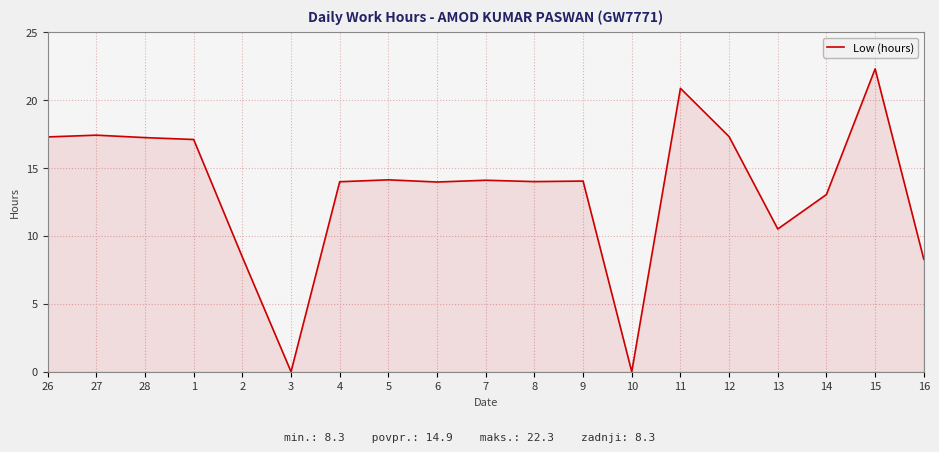

How many lines are shown in the chart?

1